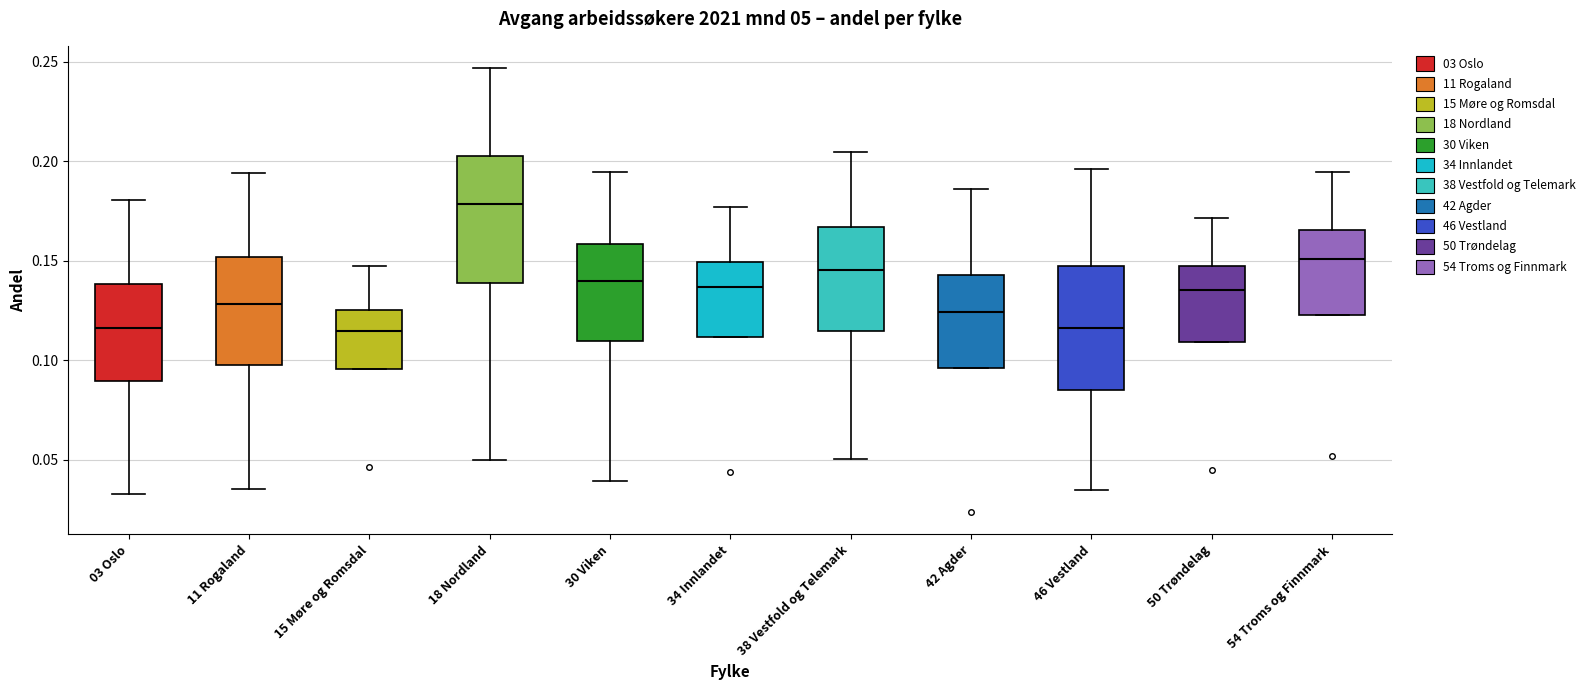

Reading left to right, read every box against the y-axis: the position of its median line, the range the box covers, and the ends of its whiskers. The values are not printed on the chart, so give them approximately, as read against the axis.

03 Oslo: median 0.115, box 0.090 to 0.140, whiskers 0.035 to 0.180
11 Rogaland: median 0.130, box 0.100 to 0.150, whiskers 0.035 to 0.195
15 Møre og Romsdal: median 0.115, box 0.095 to 0.125, whiskers 0.095 to 0.145
18 Nordland: median 0.180, box 0.140 to 0.205, whiskers 0.050 to 0.245
30 Viken: median 0.140, box 0.110 to 0.160, whiskers 0.040 to 0.195
34 Innlandet: median 0.135, box 0.110 to 0.150, whiskers 0.110 to 0.175
38 Vestfold og Telemark: median 0.145, box 0.115 to 0.165, whiskers 0.050 to 0.205
42 Agder: median 0.125, box 0.095 to 0.145, whiskers 0.095 to 0.185
46 Vestland: median 0.115, box 0.085 to 0.145, whiskers 0.035 to 0.195
50 Trøndelag: median 0.135, box 0.110 to 0.150, whiskers 0.110 to 0.170
54 Troms og Finnmark: median 0.150, box 0.125 to 0.165, whiskers 0.125 to 0.195